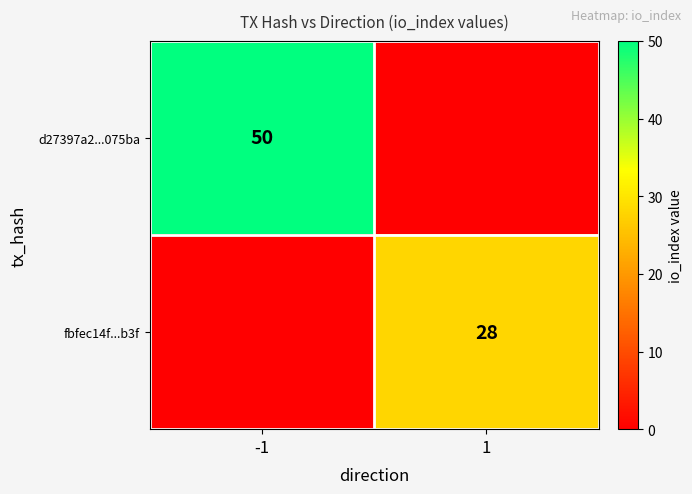

Is it true that d27397a2...075ba equals 50 at -1?

True